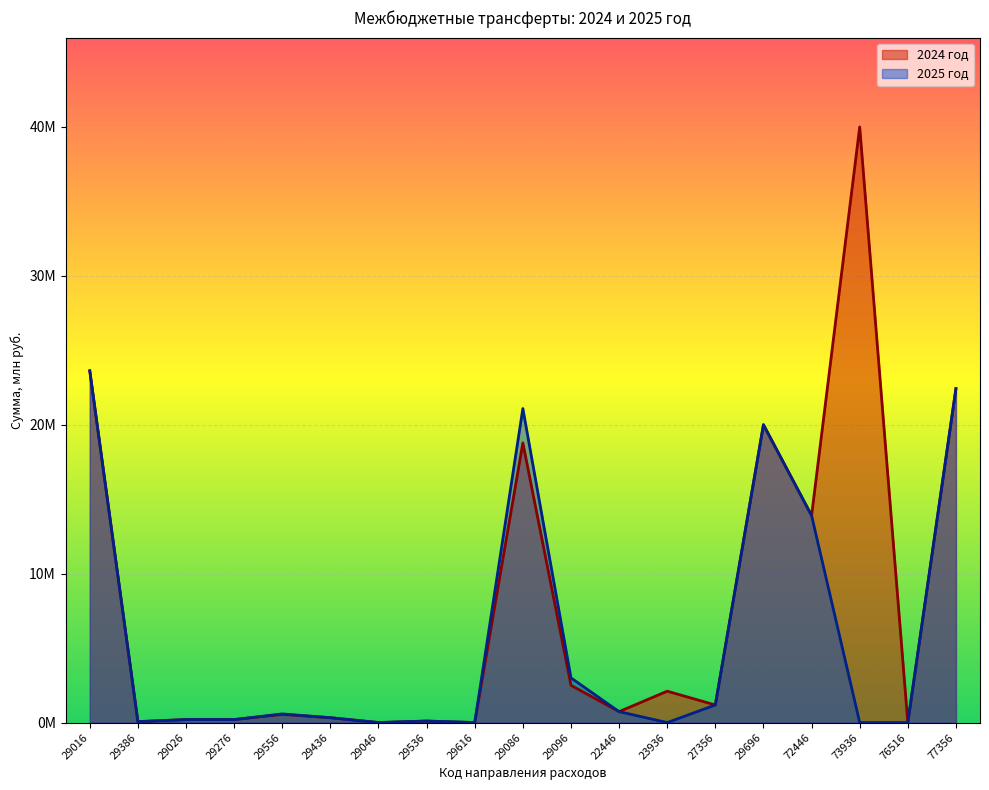

Which category has the lowest value in the 2024 год series?

29046